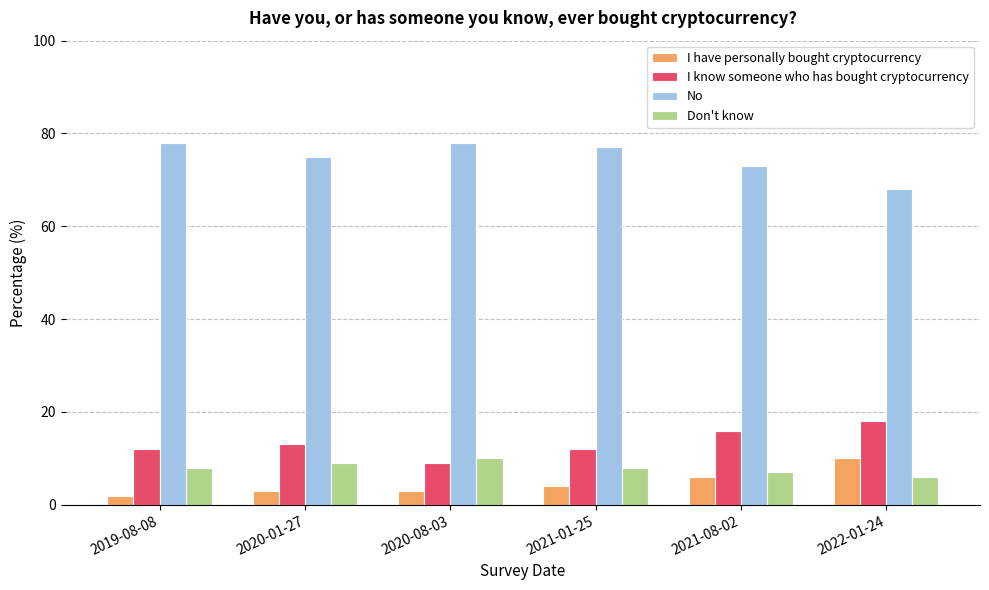

True or false: I know someone who has bought cryptocurrency has a value of 15.2 at 2020-08-03.

False